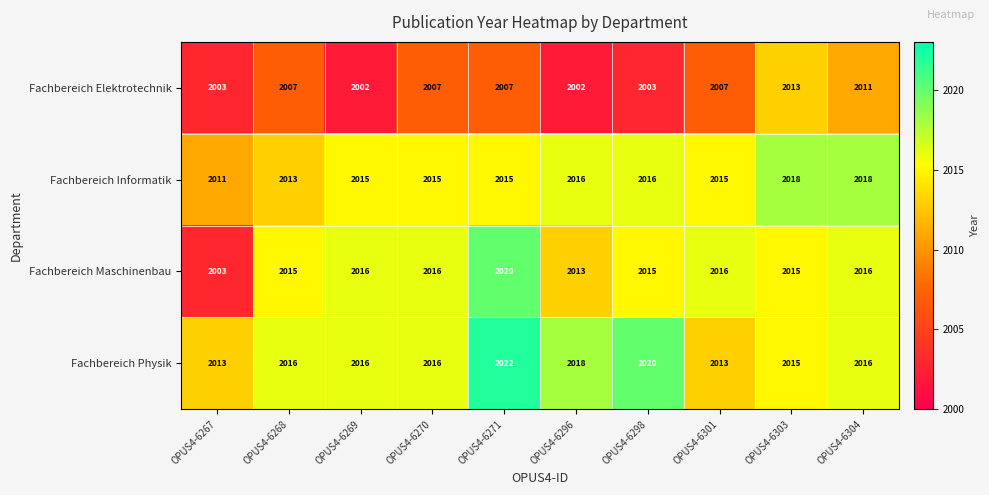

At which category is the sum across all series the highest?

OPUS4-6271